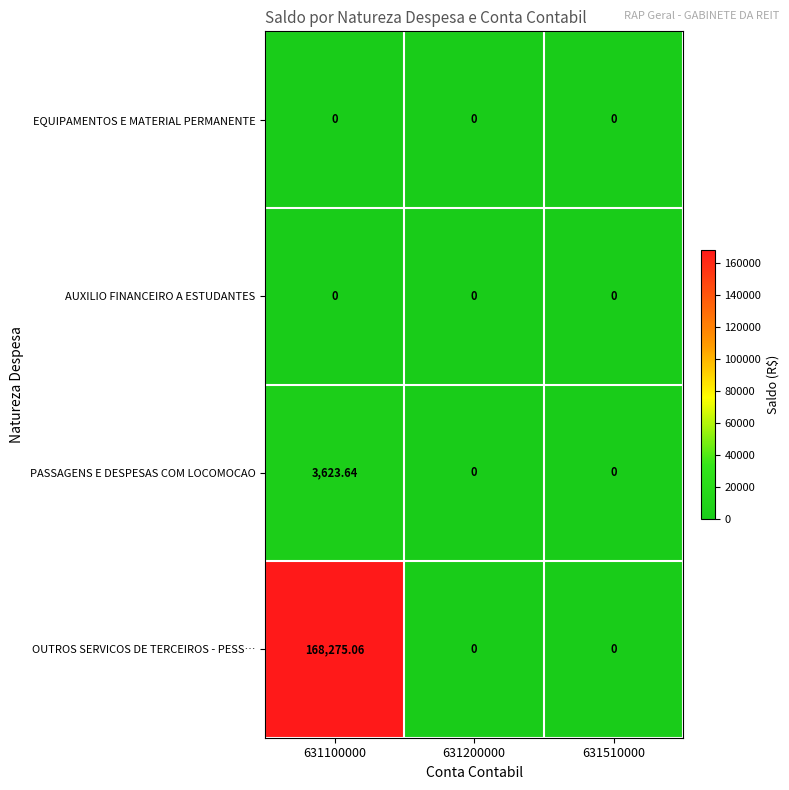

Which series has the widest spread of values?

OUTROS SERVICOS DE TERCEIROS - PESS…